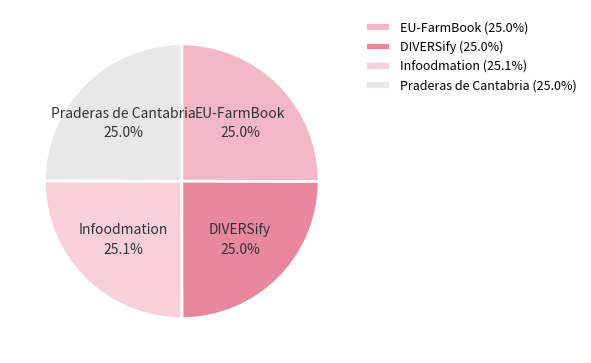

What portion of the pie excludes Praderas de Cantabria?

75.0%